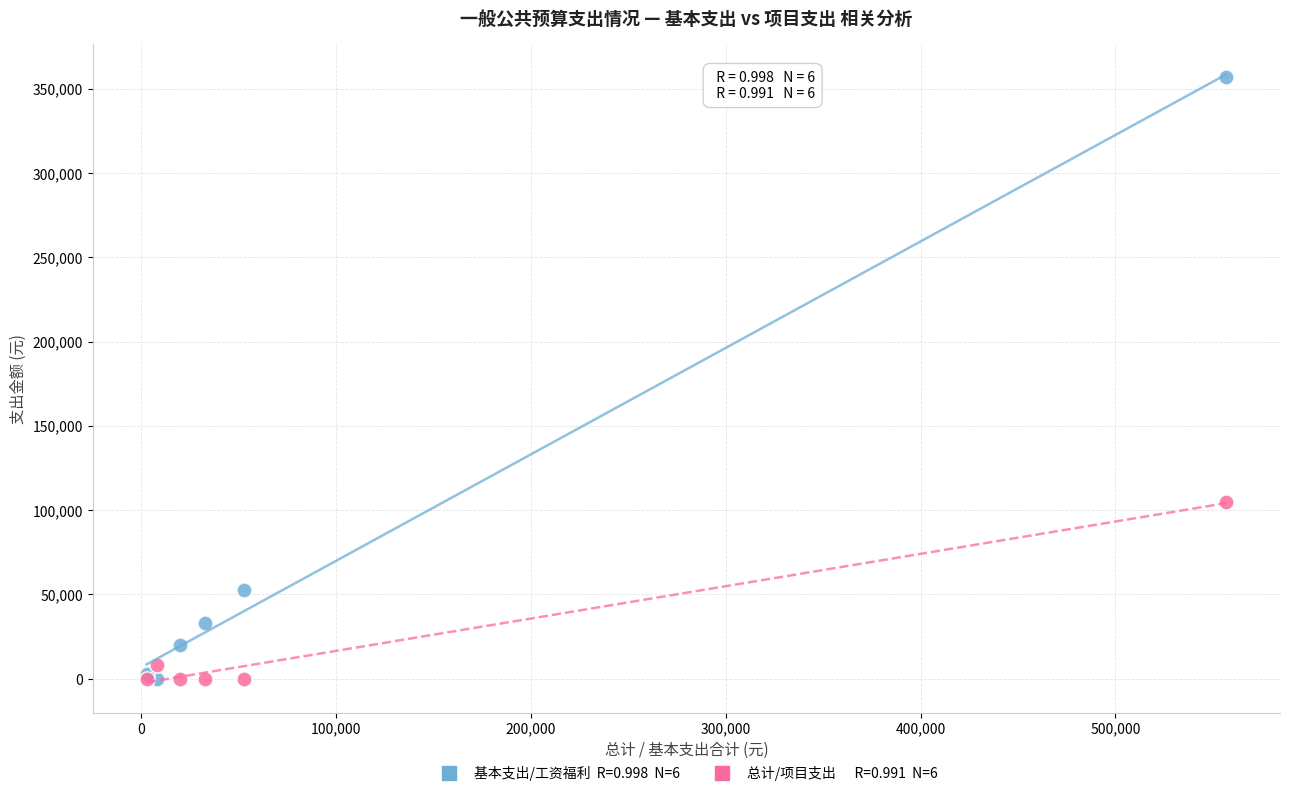

Across all series, what Y value is closest to 178535?

105000.0